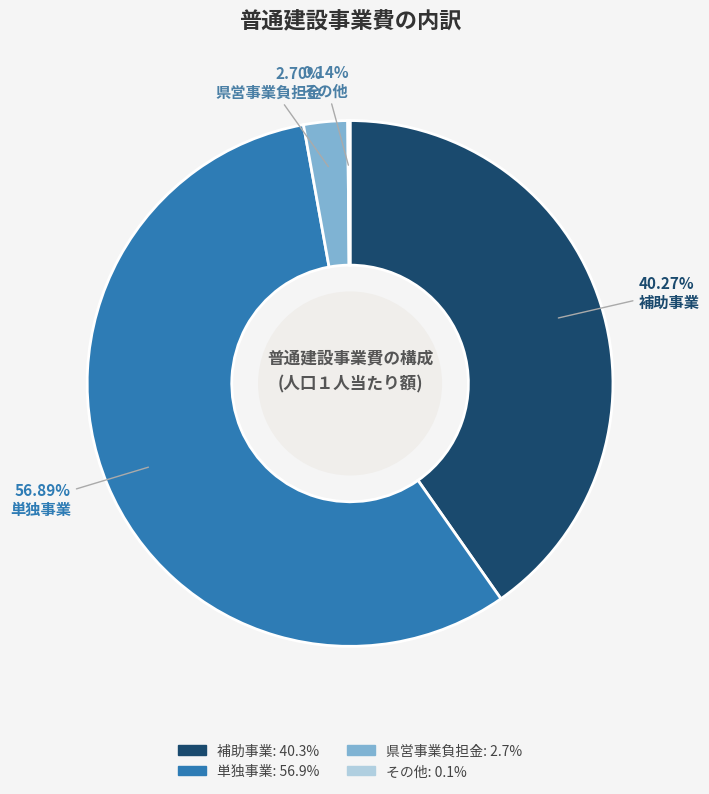

Approximately how many times larger is the value at 単独事業 compared to 県営事業負担金?

21.1